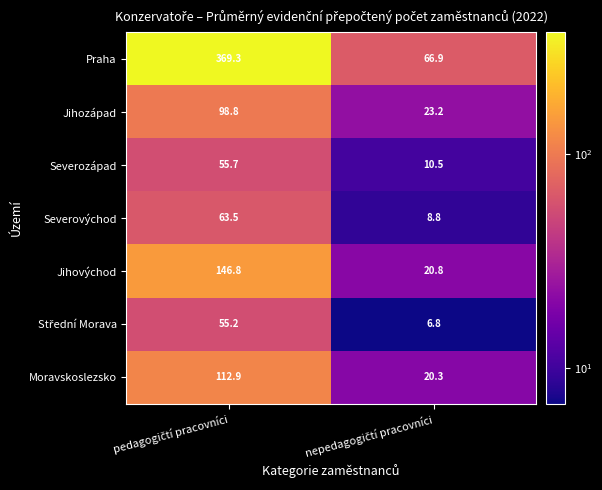

What is the smallest value displayed?

6.8